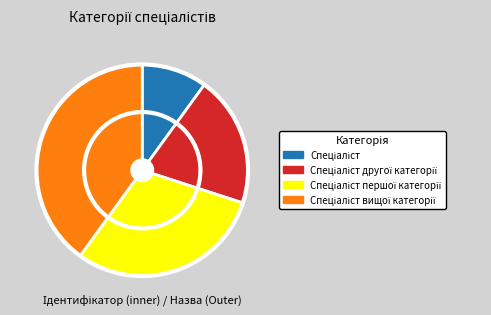

Is the sum of Спеціаліст другої категорії and Спеціаліст вищої категорії greater than half?

Yes